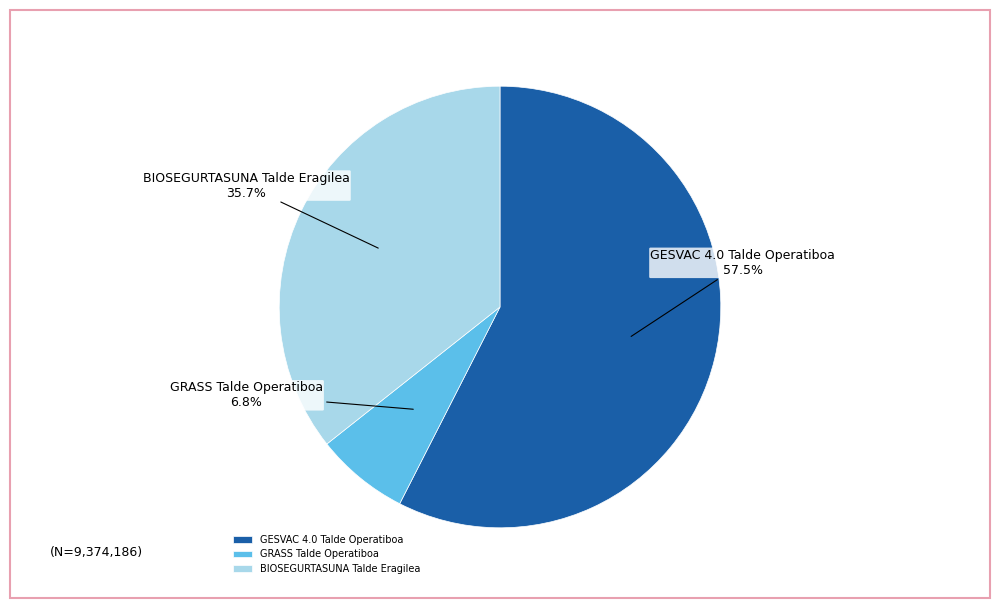

Count the number of slices in the pie.

3